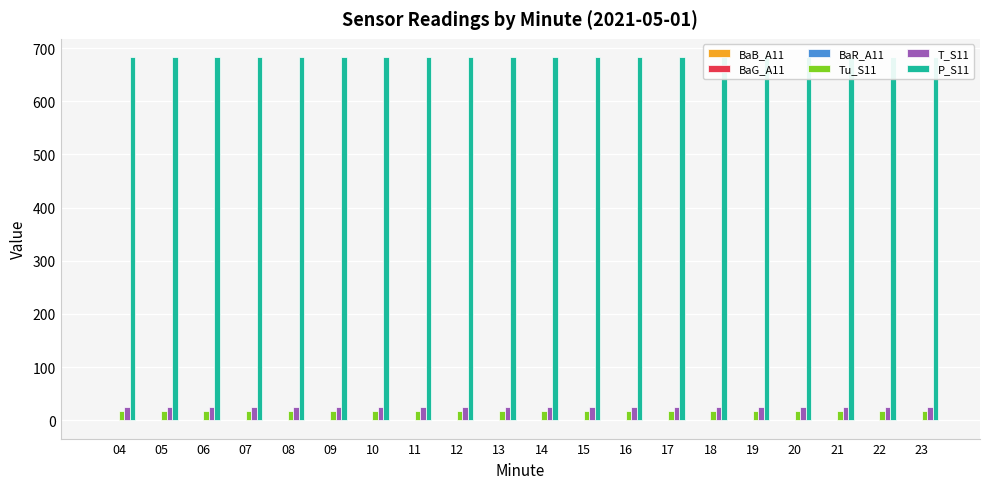

What is the value of the Tu_S11 bar at the 7th from the left?

17.6